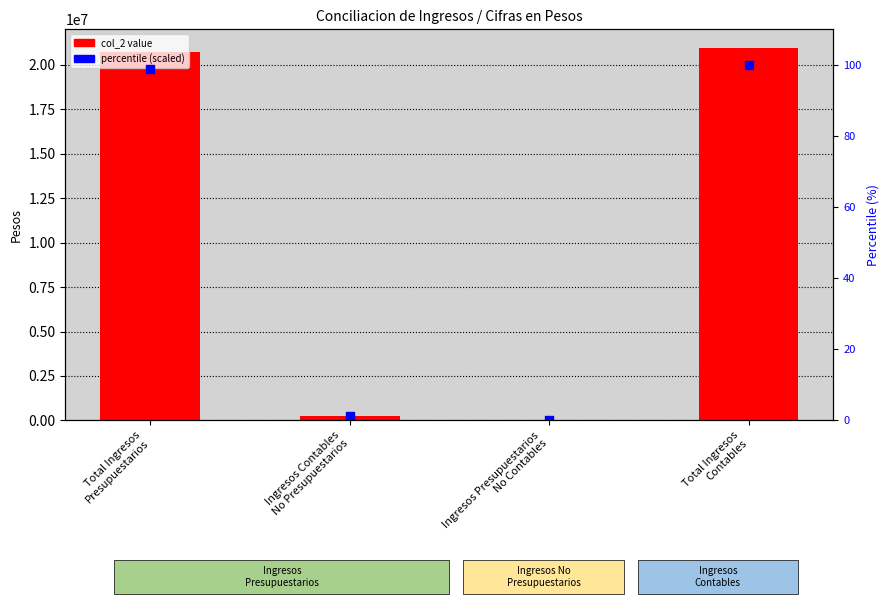

Which series reaches the maximum Y coordinate?

col_2